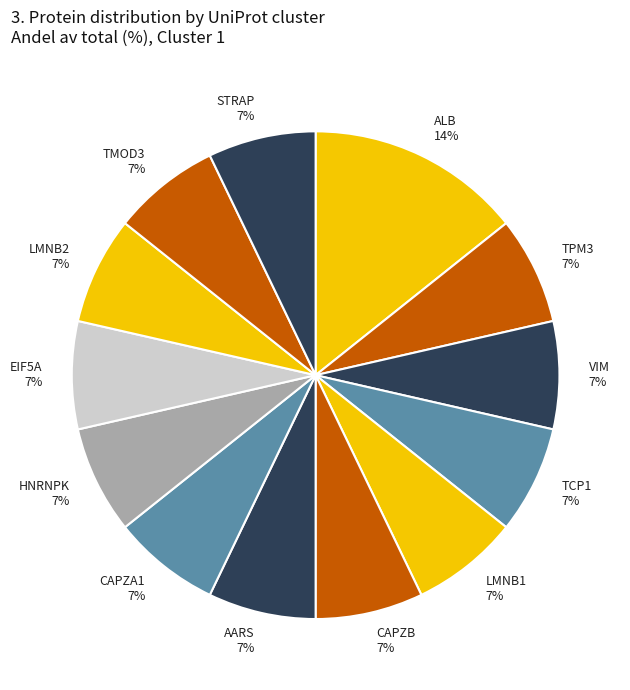

Which category has the biggest portion of the pie?

ALB